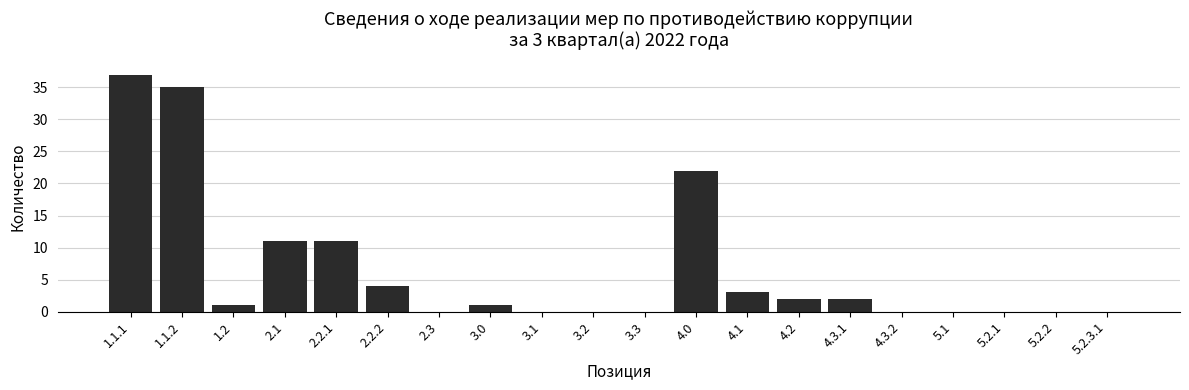

Reading left to right, what are all the values shown in this chart?

1.1.1=37	1.1.2=35	1.2=1	2.1=11	2.2.1=11	2.2.2=4	2.3=0	3.0=1	3.1=0	3.2=0	3.3=0	4.0=22	4.1=3	4.2=2	4.3.1=2	4.3.2=0	5.1=0	5.2.1=0	5.2.2=0	5.2.3.1=0